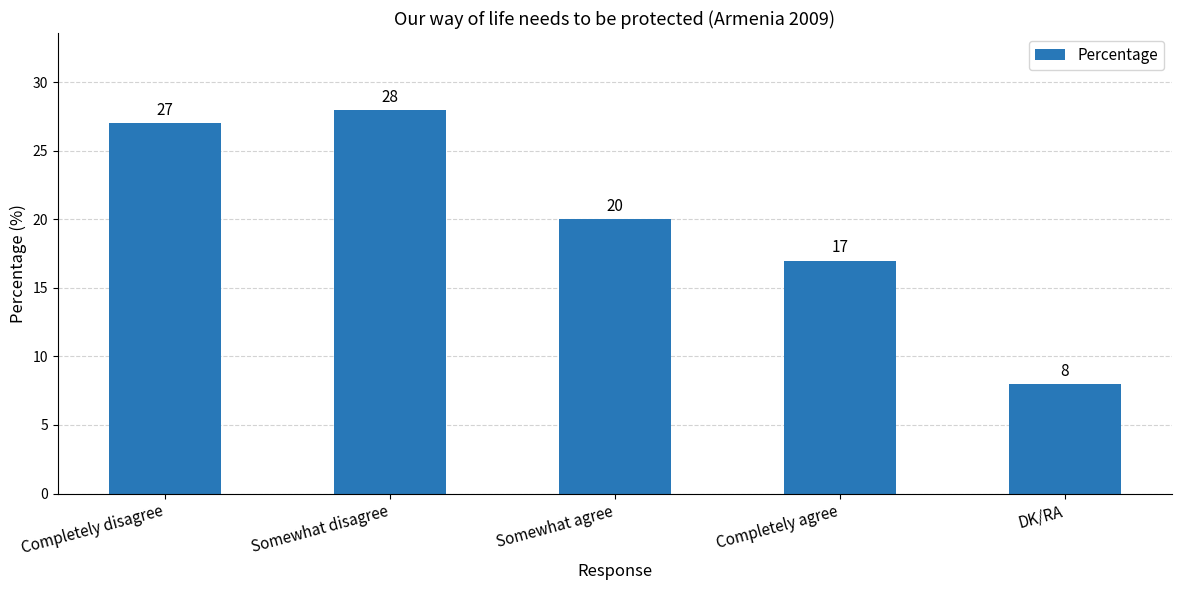

Which category has the highest value across all series?

Somewhat disagree